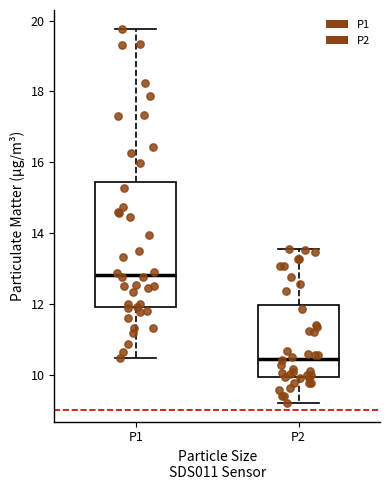

Where does the upper whisker of the box for P1 end on the y-axis? The values are not printed on the chart, so give them approximately, as read against the axis.

19.8